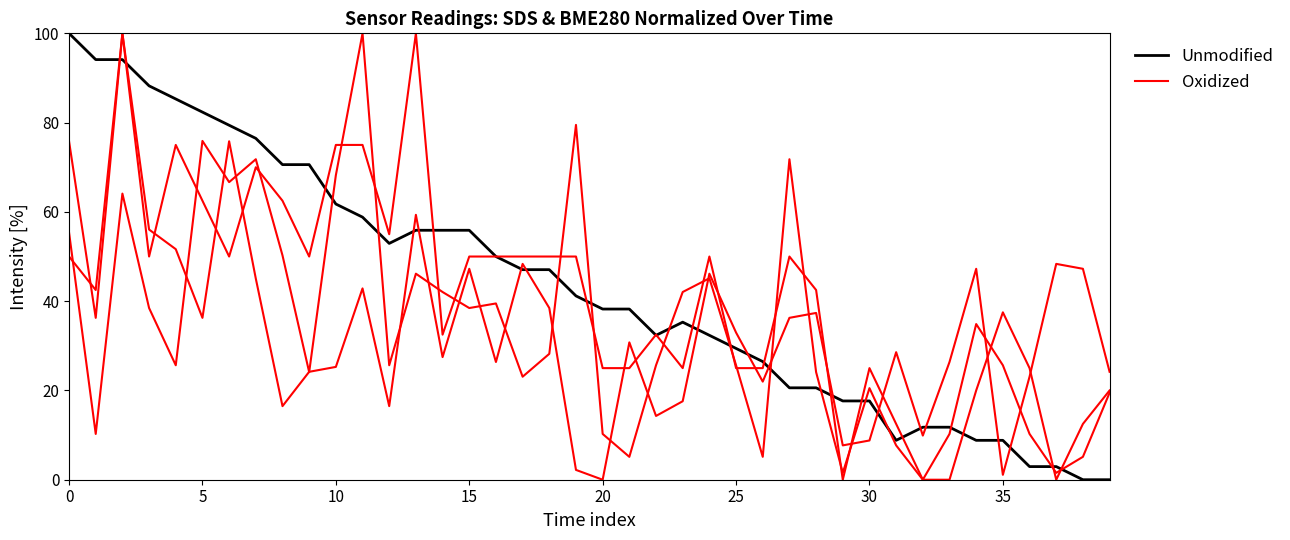

True or false: Oxidized and Unmodified cross at least once.

True